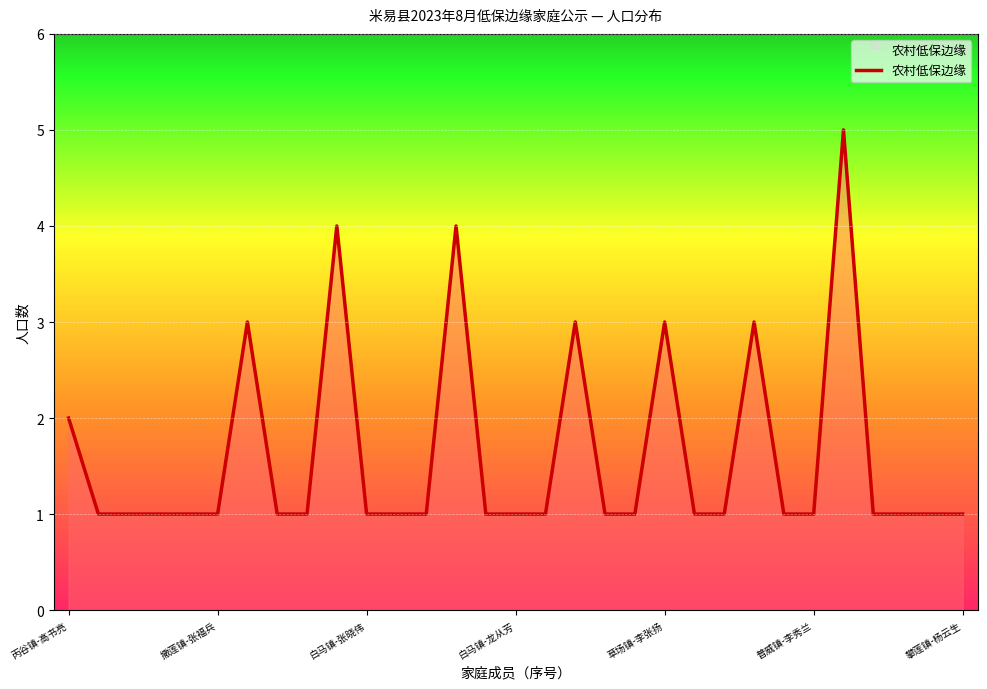

What is the sum of all values?

50